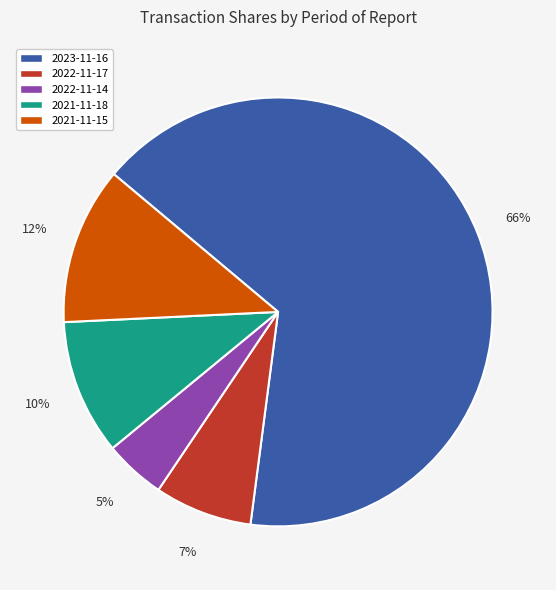

Is the sum of 2022-11-17 and 2023-11-16 greater than half?

Yes